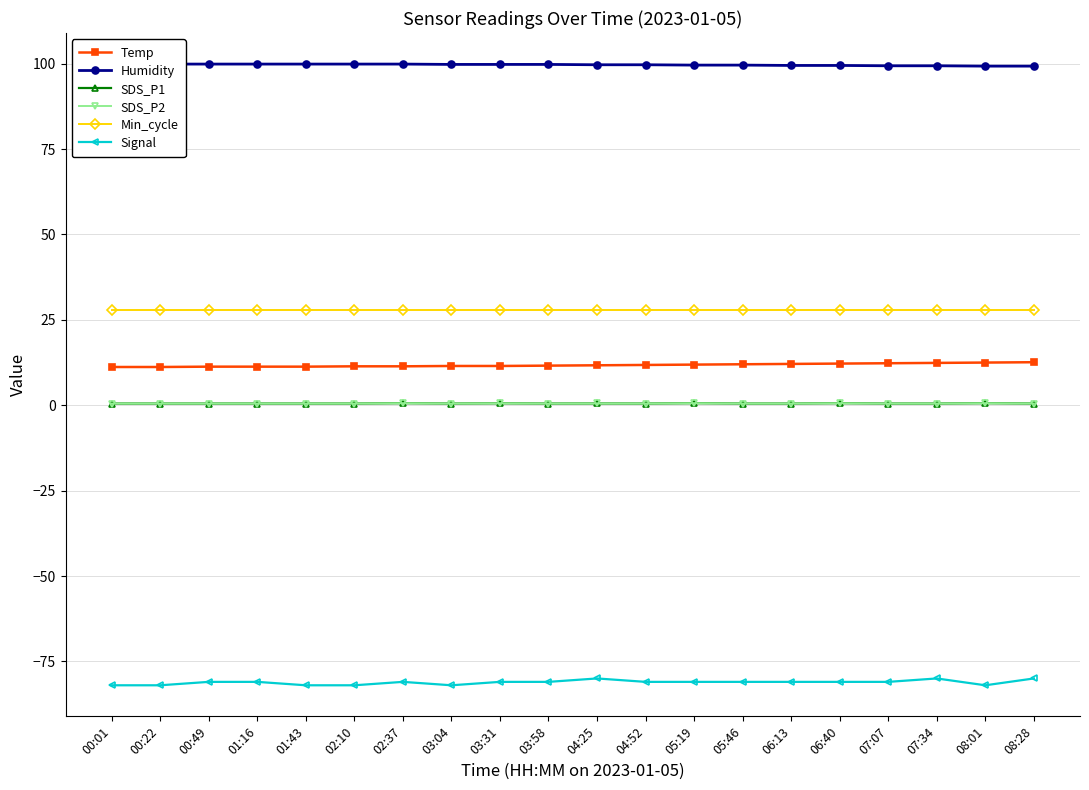

What is the difference between the maximum and second lowest values in the Humidity series?

0.6